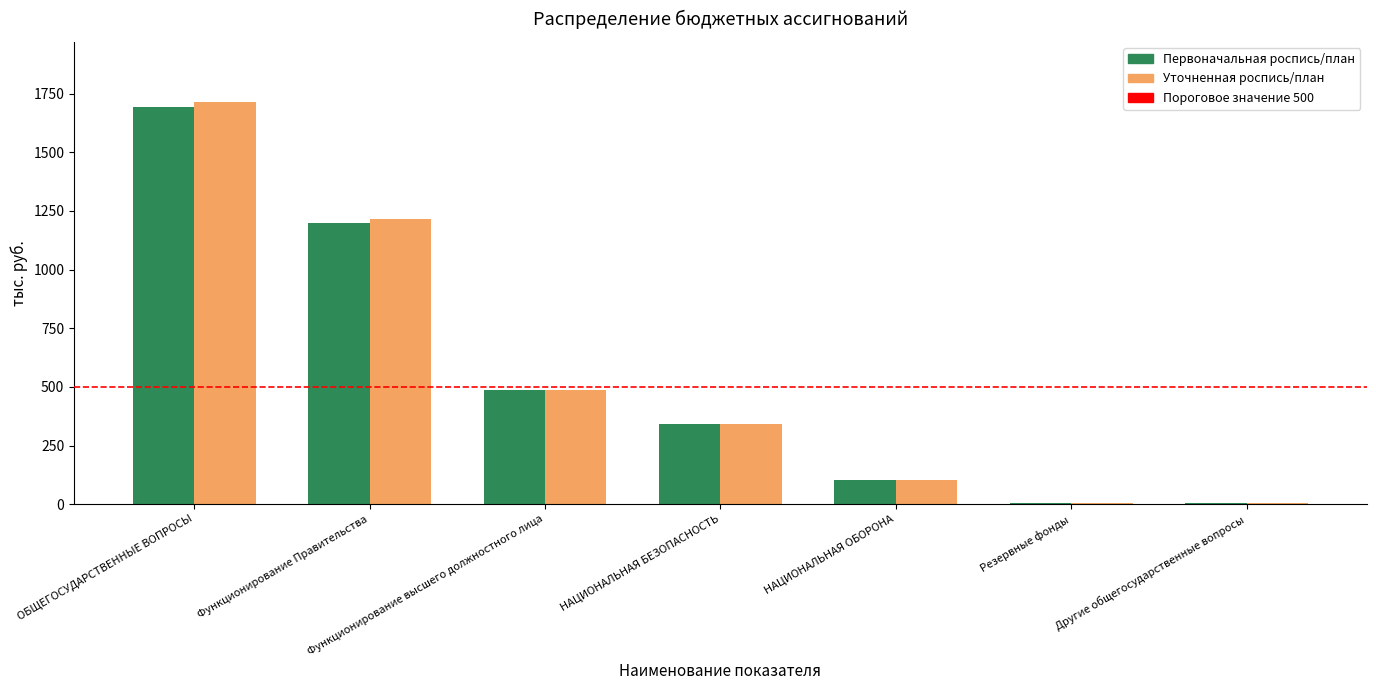

What is the spread (max minus min) of values at Другие общегосударственные вопросы?

2.0